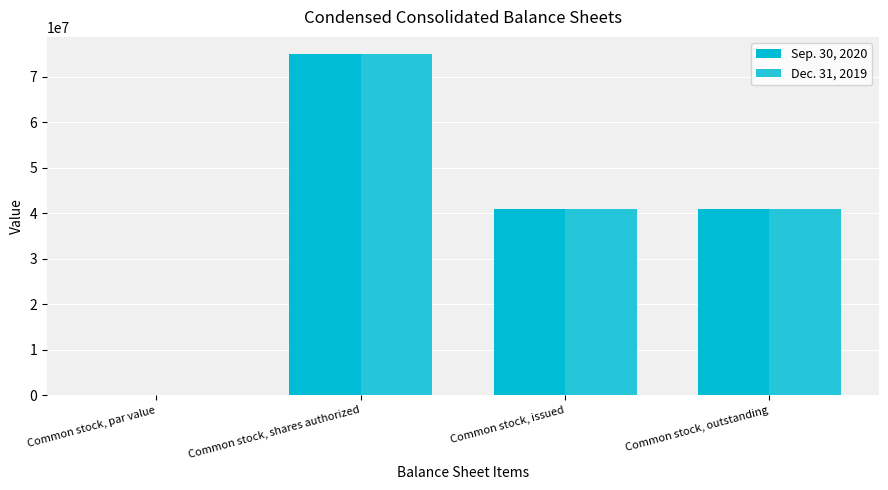

What is the total value across all series at Common stock, shares authorized?

150000000.0